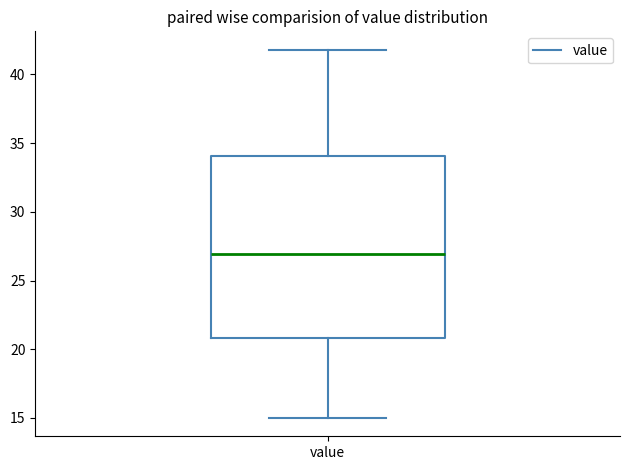

Where is the lower edge of the box for value on the y-axis? The values are not printed on the chart, so give them approximately, as read against the axis.

21